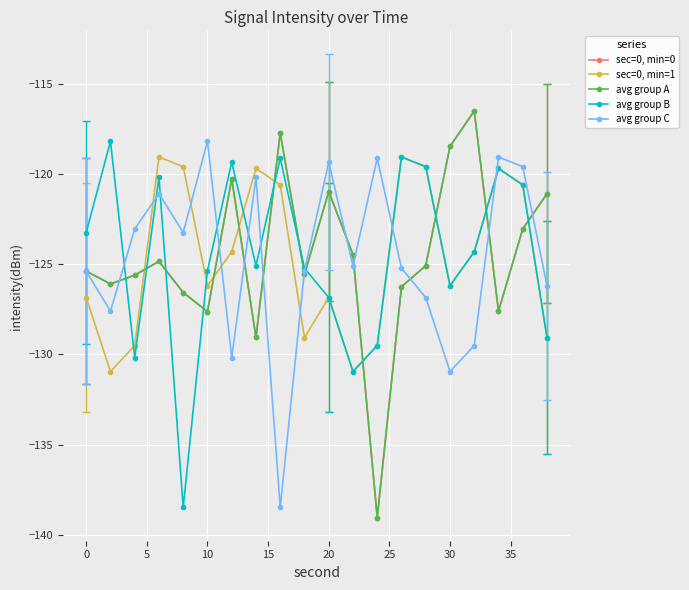

How many interior local valleys does the sec=0, min=1 series have?

5